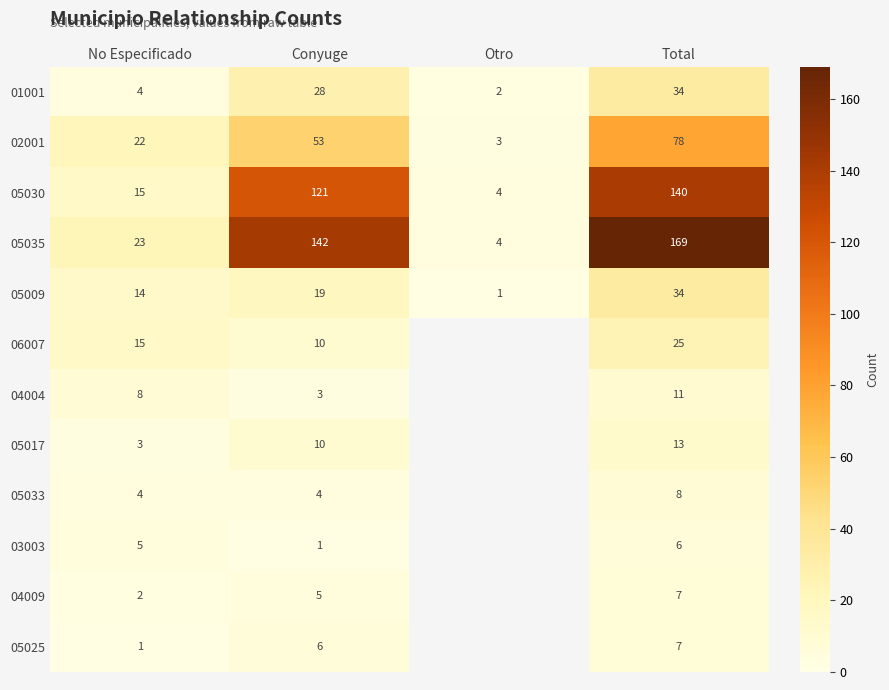

Count the number of categories in the chart.

4